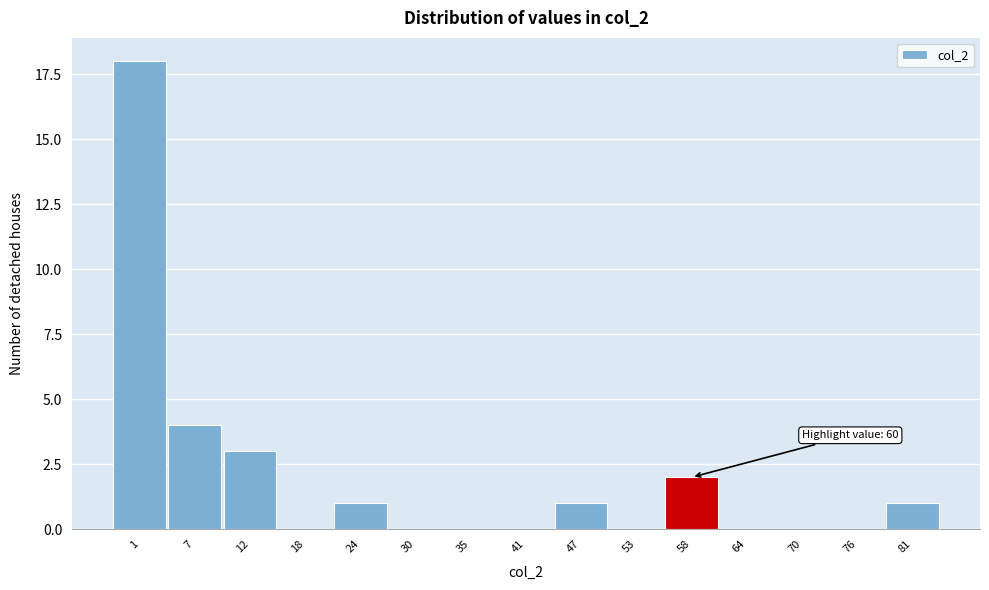

Reading right to left, transcribe all the data shown in this chart.

81=1	76=0	70=0	64=0	58=2	53=0	47=1	41=0	35=0	30=0	24=1	18=0	12=3	7=4	1=18